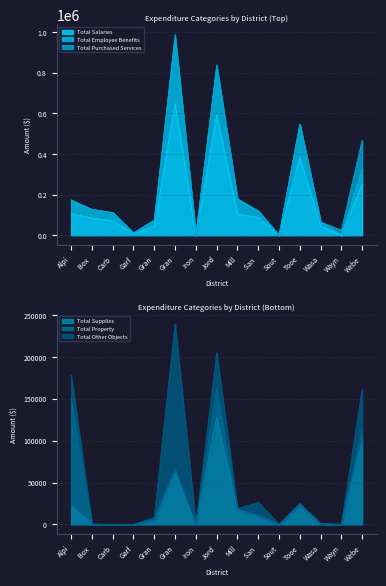

How many positive values does the Total Salaries series have?

12